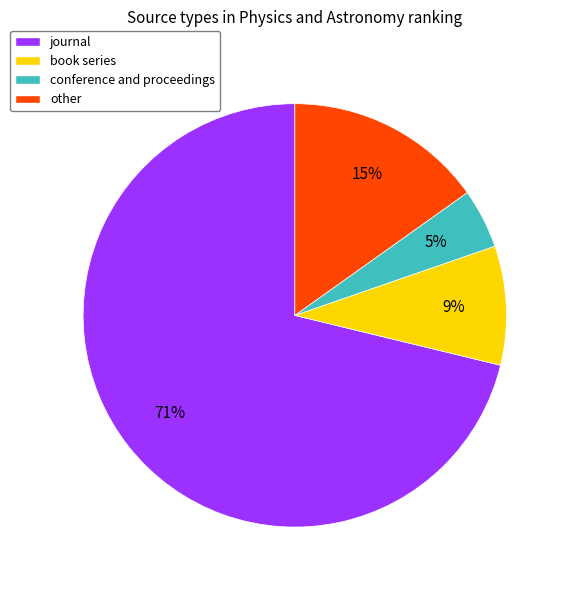

To the nearest percent, what percentage of the pie is book series?

9%